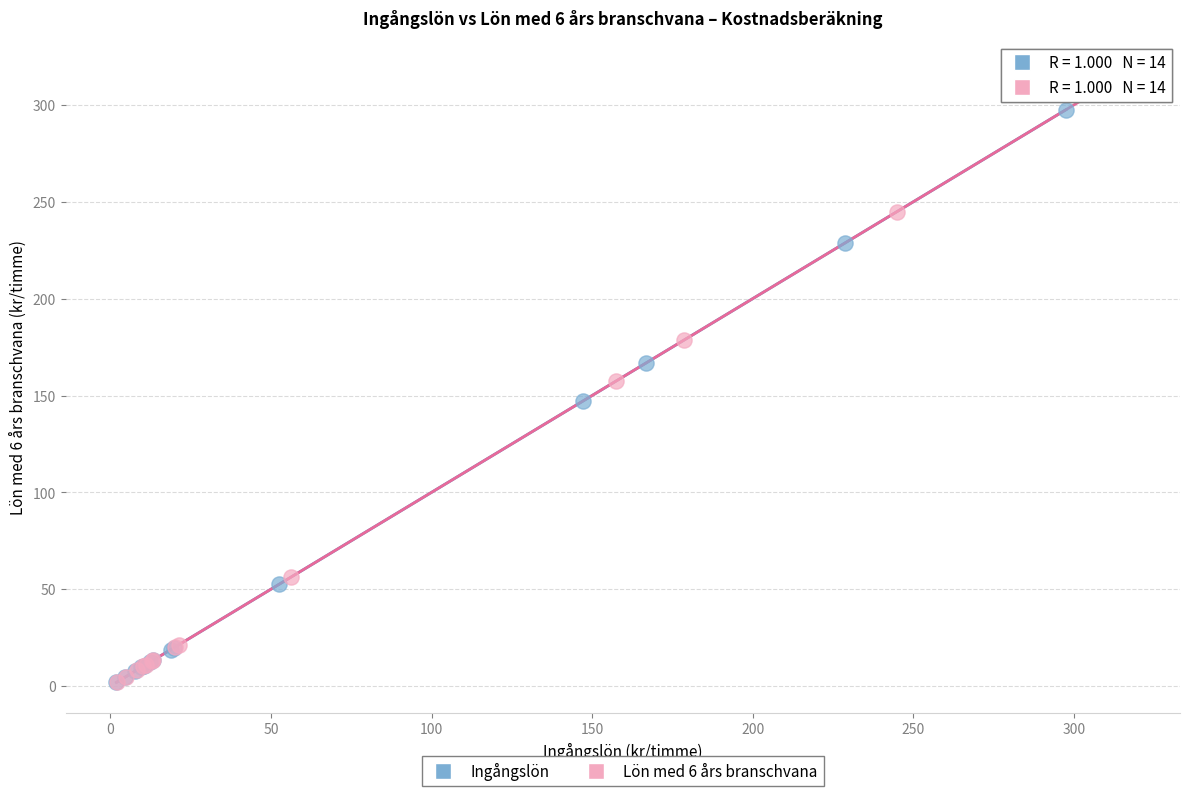

Which series has the widest spread of Y values?

Lön med 6 års branschvana